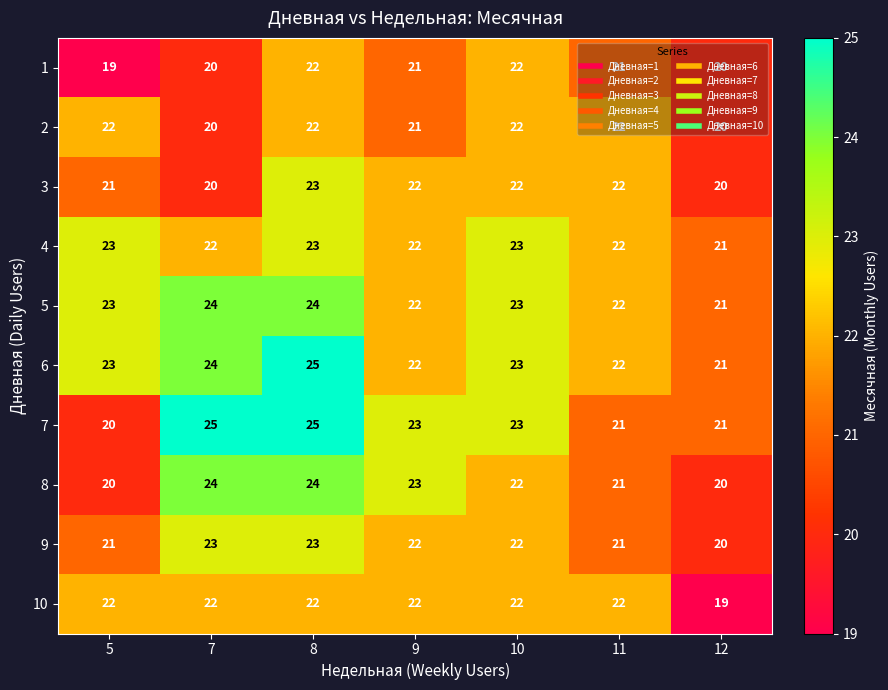

What is the maximum value shown in the chart?

25